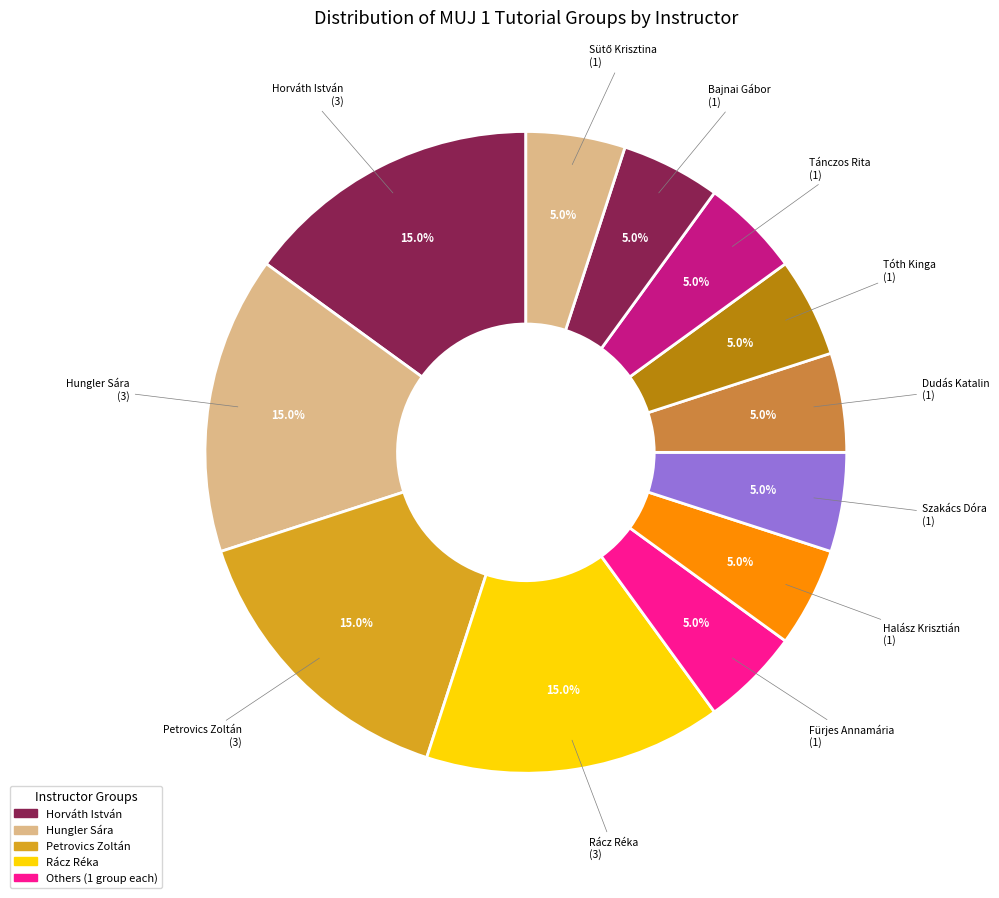

What is the total percentage of Dudás Katalin and Rácz Réka?

20.0%